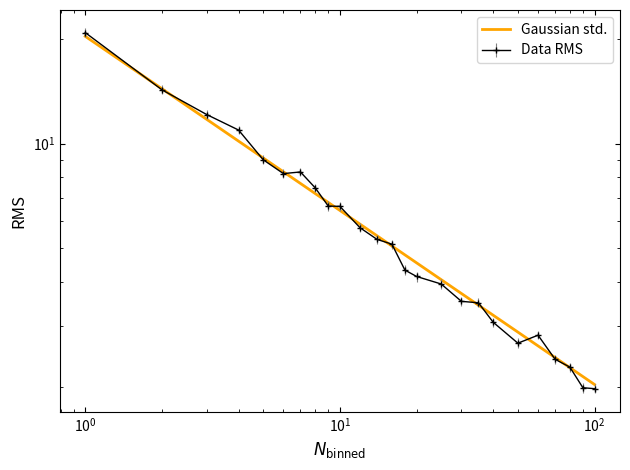

True or false: the data has more than 0 interior local peaks.

False